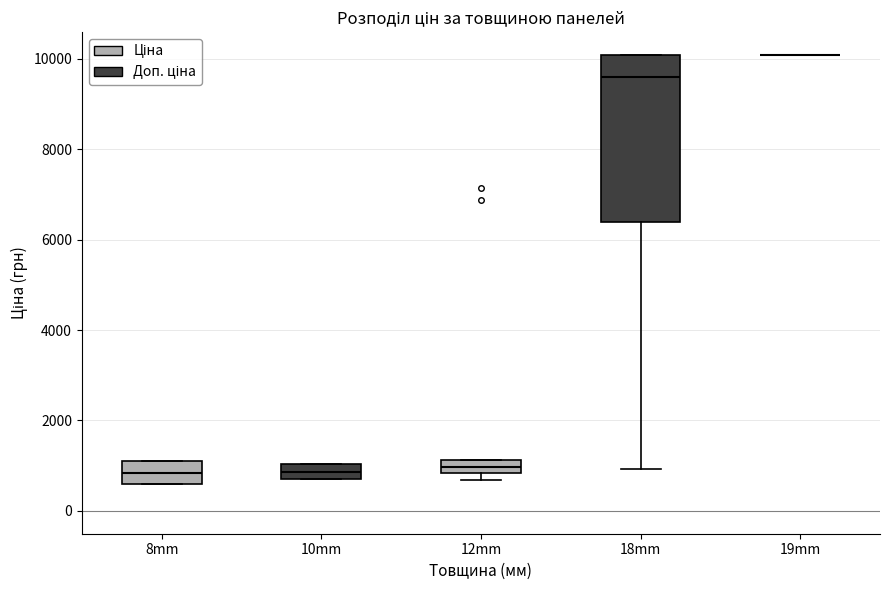

Where is the lower edge of the box for 10mm on the y-axis? The values are not printed on the chart, so give them approximately, as read against the axis.

800